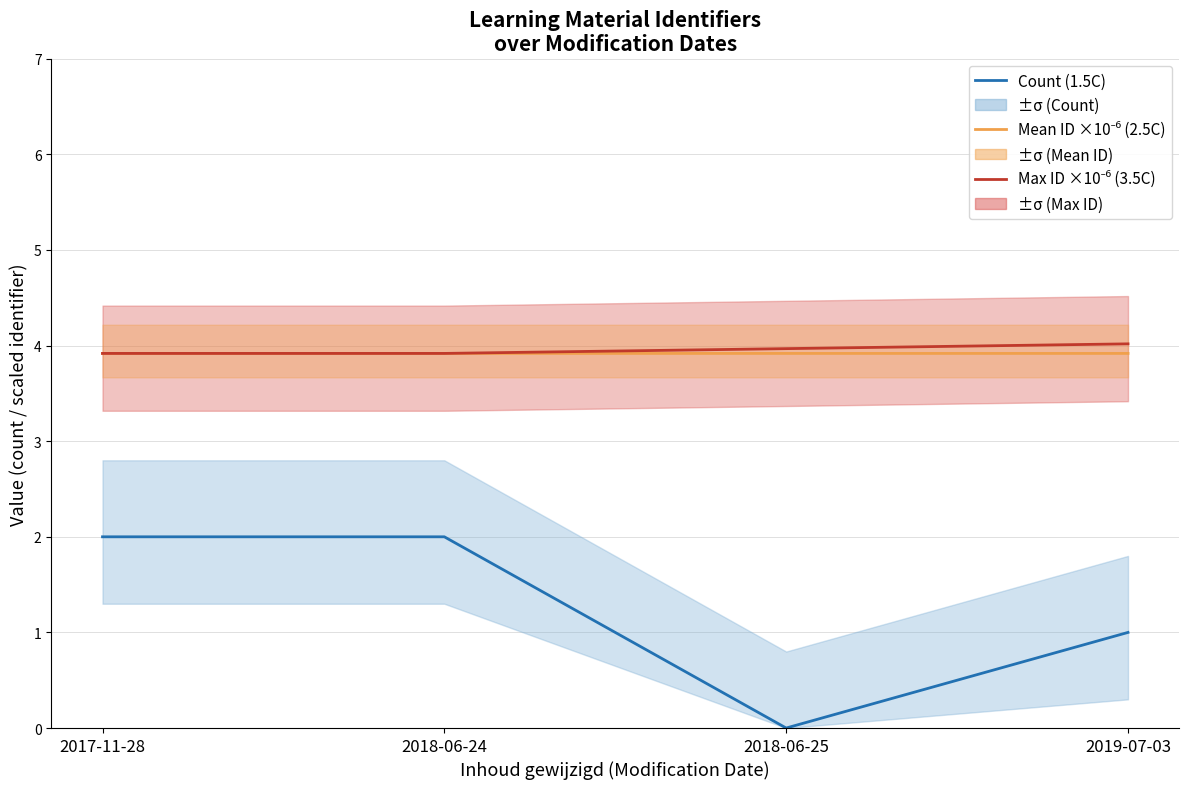

What is the value of the Count (1.5C) point at the 1st from the left?

2.0